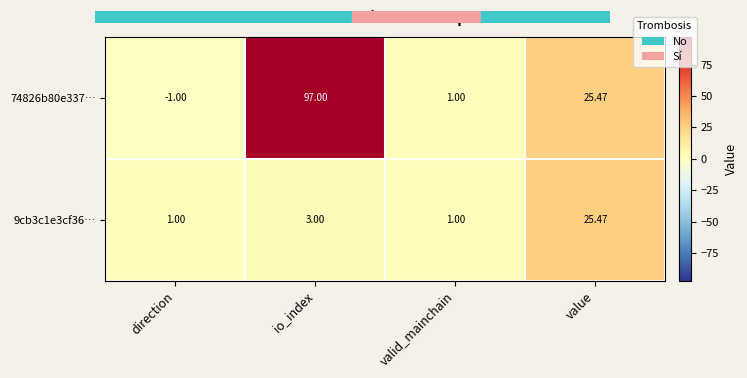

At which label does 74826b80e337… reach its minimum?

direction